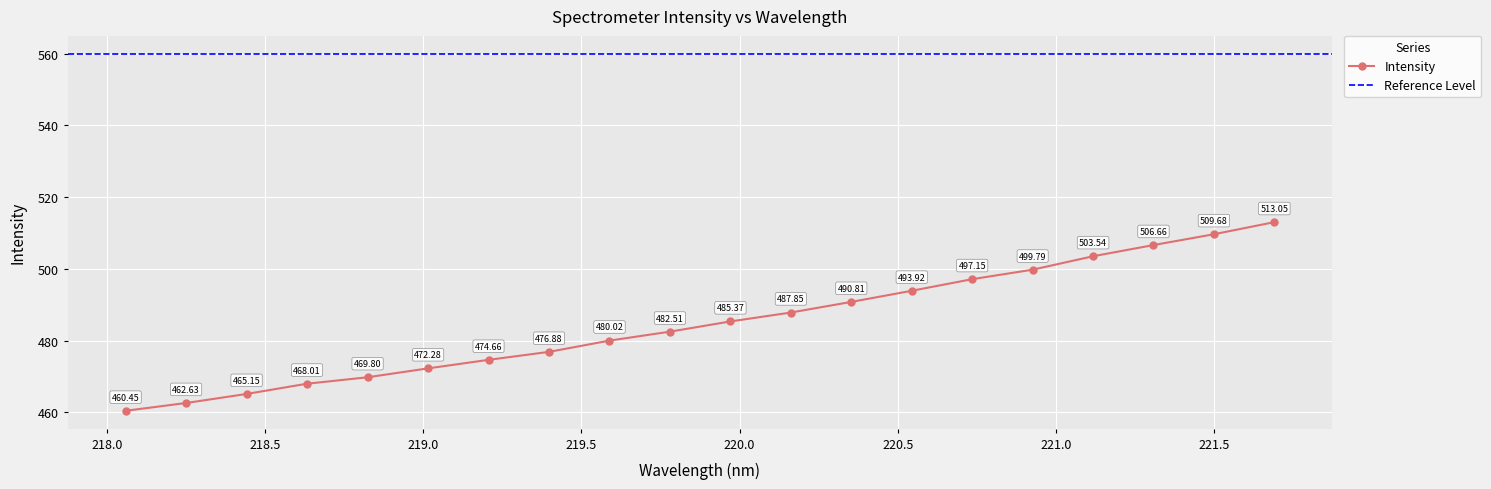

The chart shows a value of 476.9 at 219.3979. True or false?

True